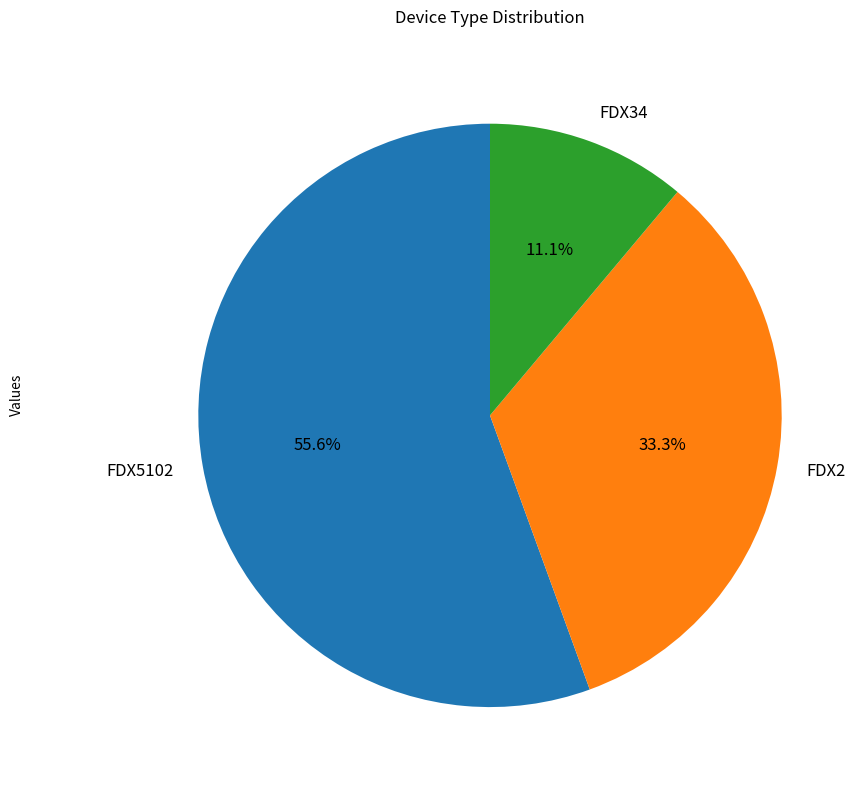

True or false: FDX34 accounts for 3% of the total.

False